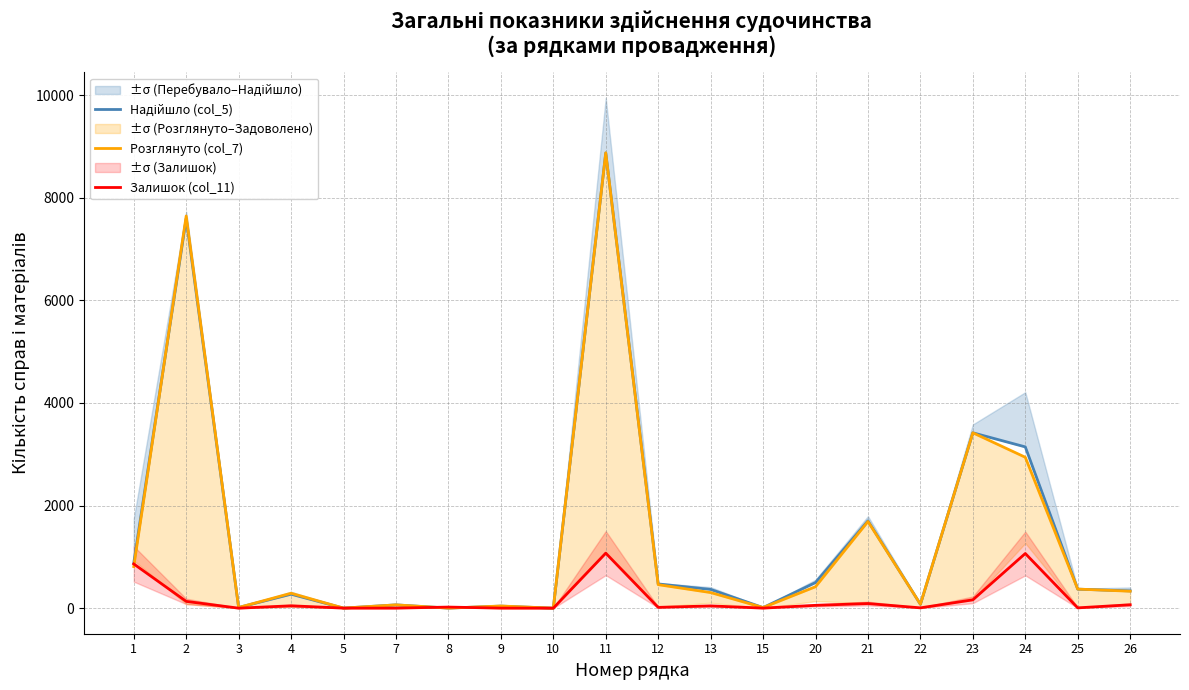

What is the total value across all series at 5?

6